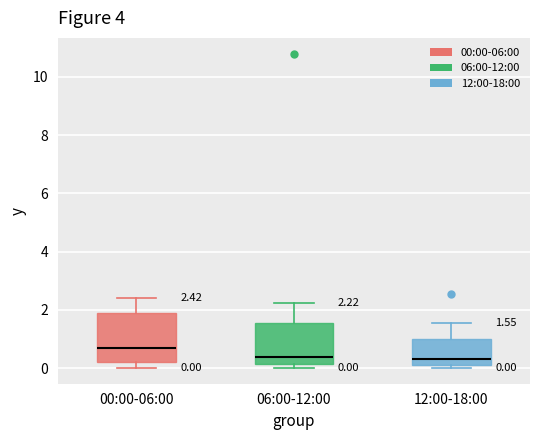

Comparing the boxes themselves (not the whiskers), which one is the tallest?

00:00-06:00